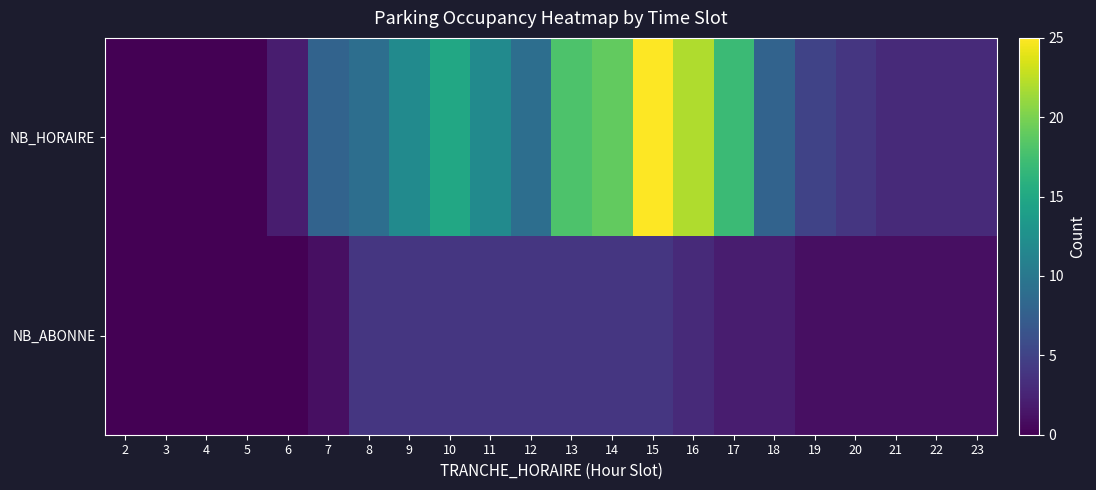

Which label corresponds to the largest value in the chart?

15